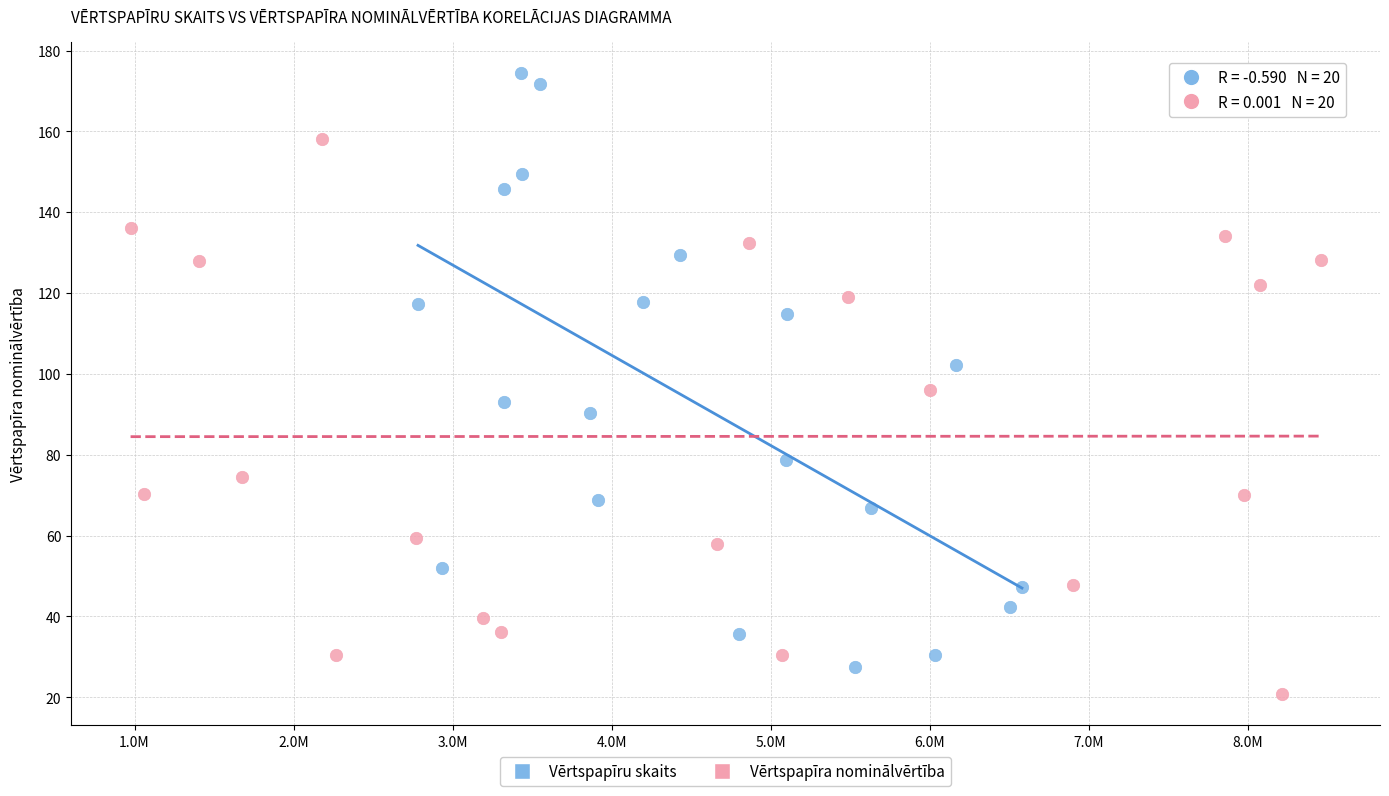

Which series has the largest Y range (max minus min)?

Vērtspapīru skaits